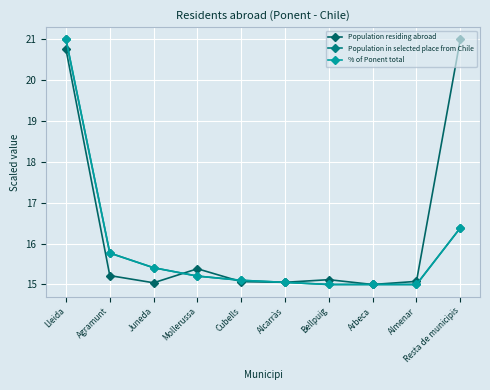

At how many categories does at least one series exceed 20?

2